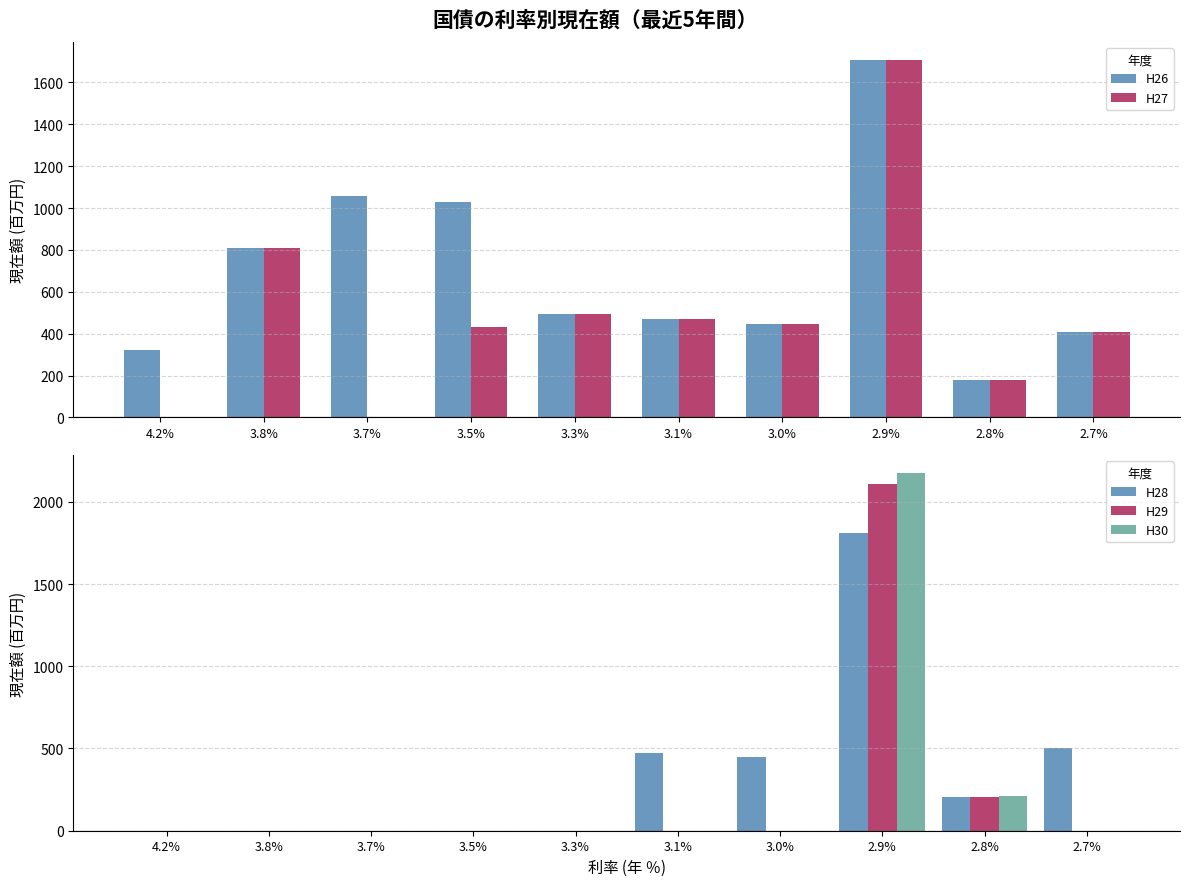

What is the difference between the maximum and minimum values in the H28 series?

1810.2